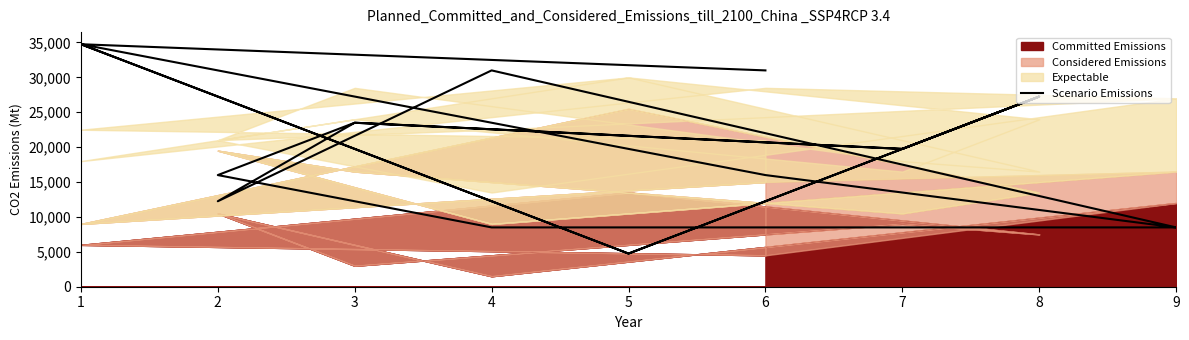

How many values exceed 19750?

8